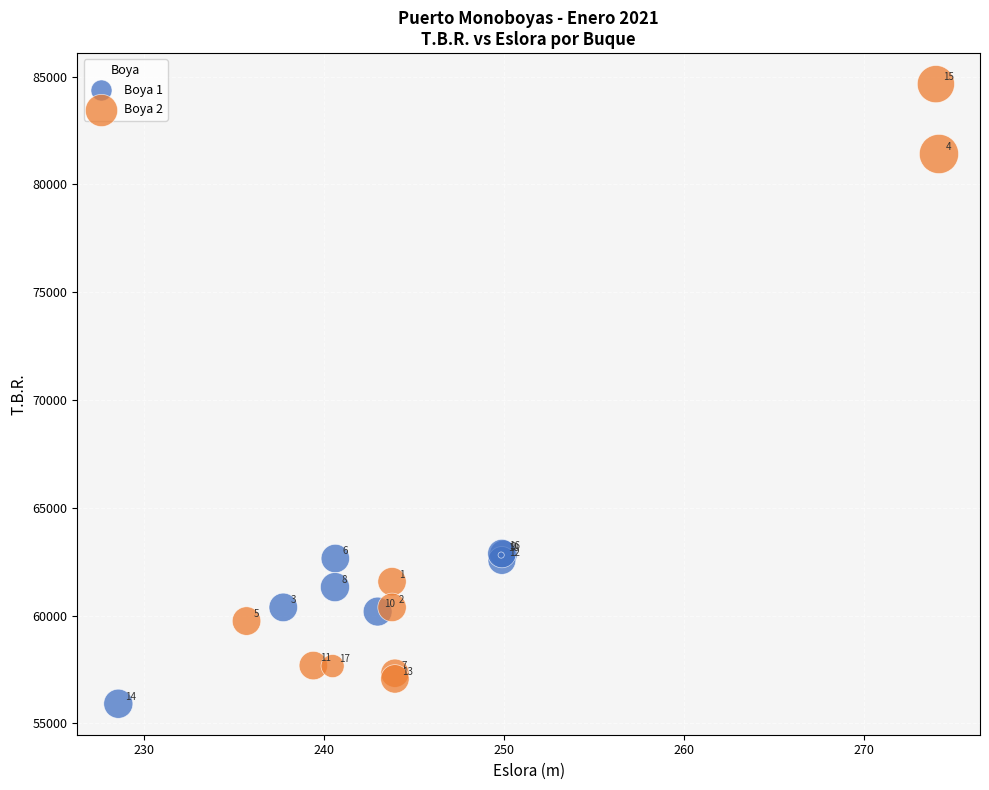

Which series has the largest Y range (max minus min)?

Boya 2